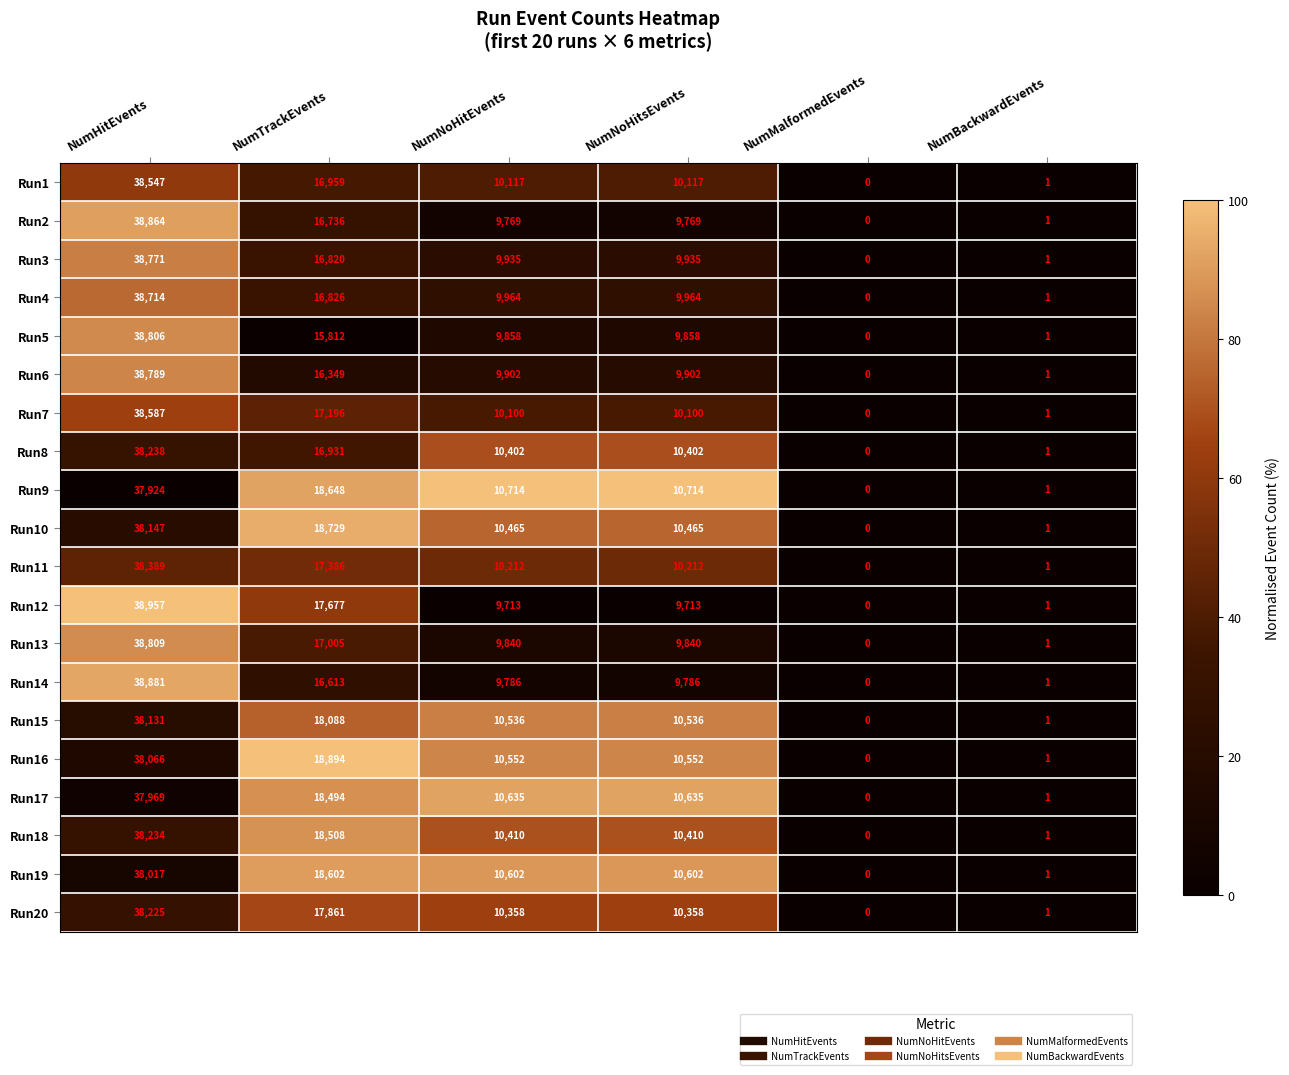

Which series changed the most between NumHitEvents and NumBackwardEvents?

Run12